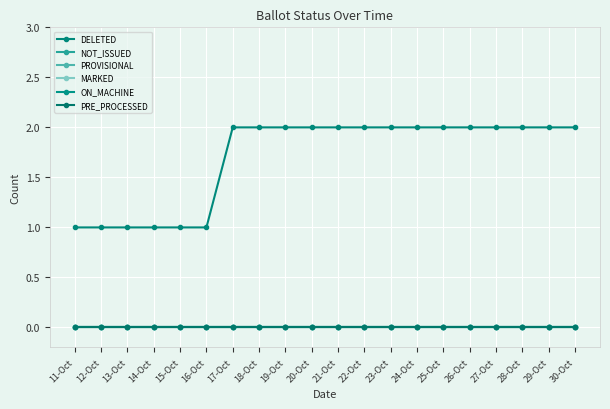

Does the chart have visible grid lines?

Yes